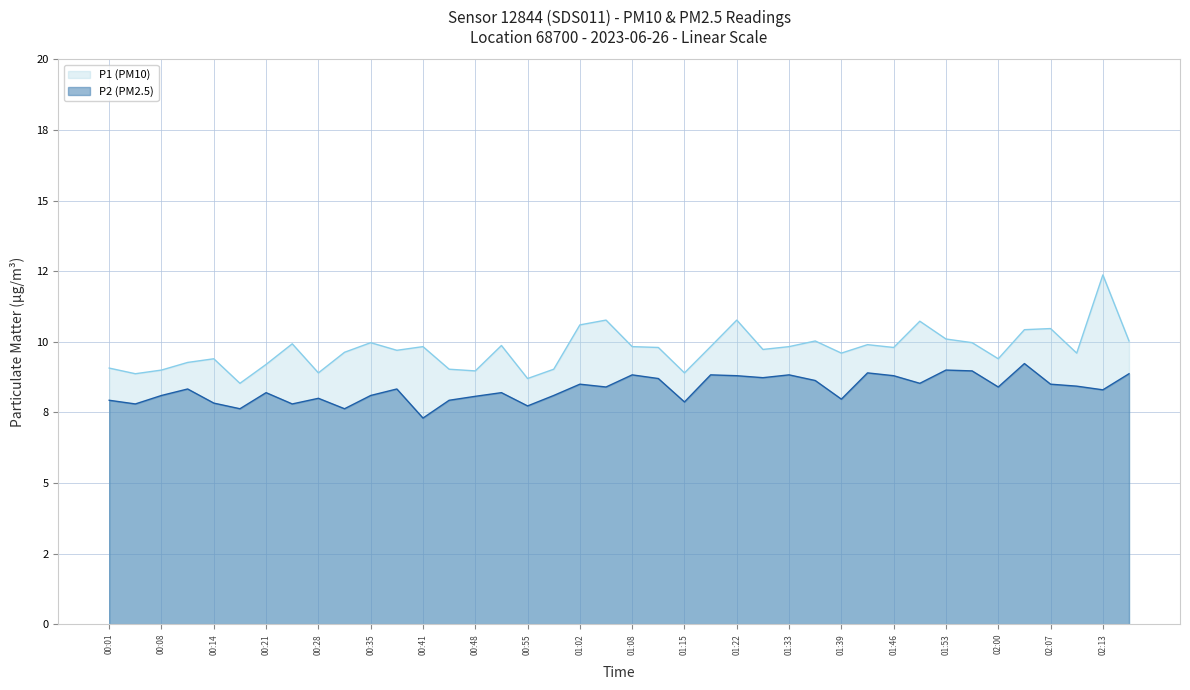

True or false: P1 (PM10) has a value of 9.8 at 01:08.

True